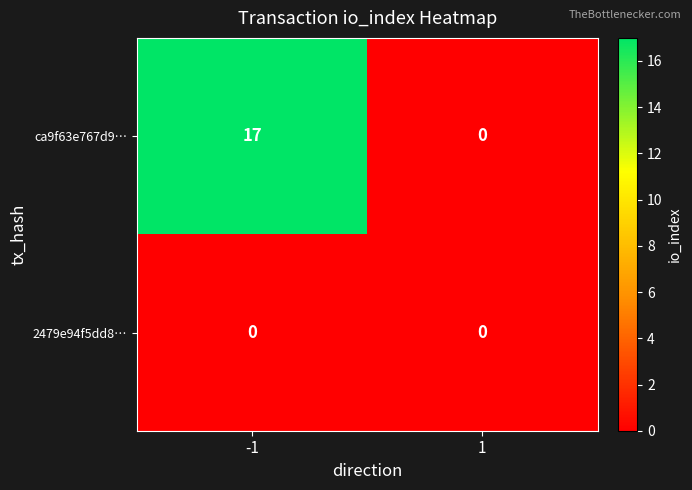

Reading left to right, what are all the values shown in this chart?

ca9f63e767d9…: -1=17	1=0
2479e94f5dd8…: -1=0	1=0